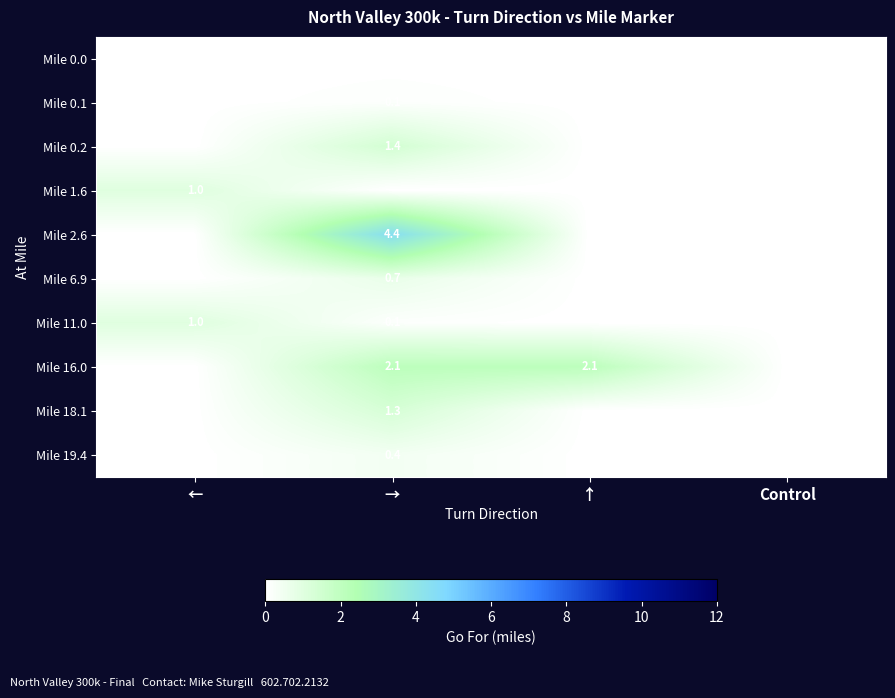

The value of Mile 0.2 at → is 1.9. True or false?

False